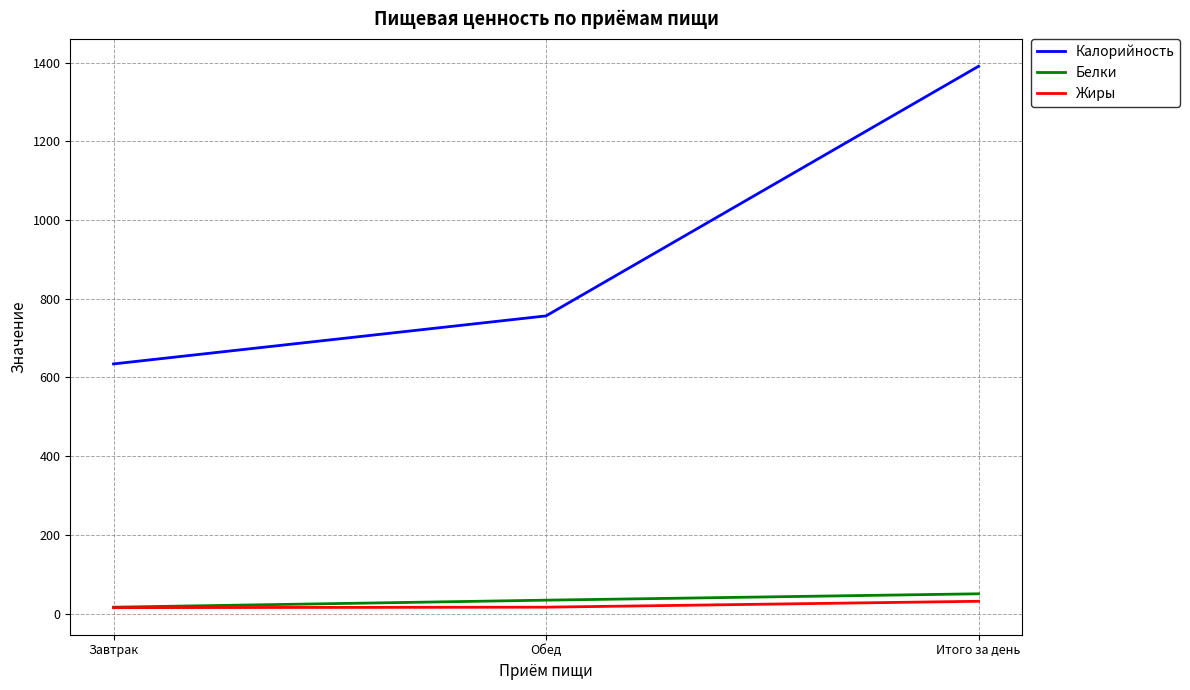

What is the spread (max minus min) of values at Итого за день?

1359.9